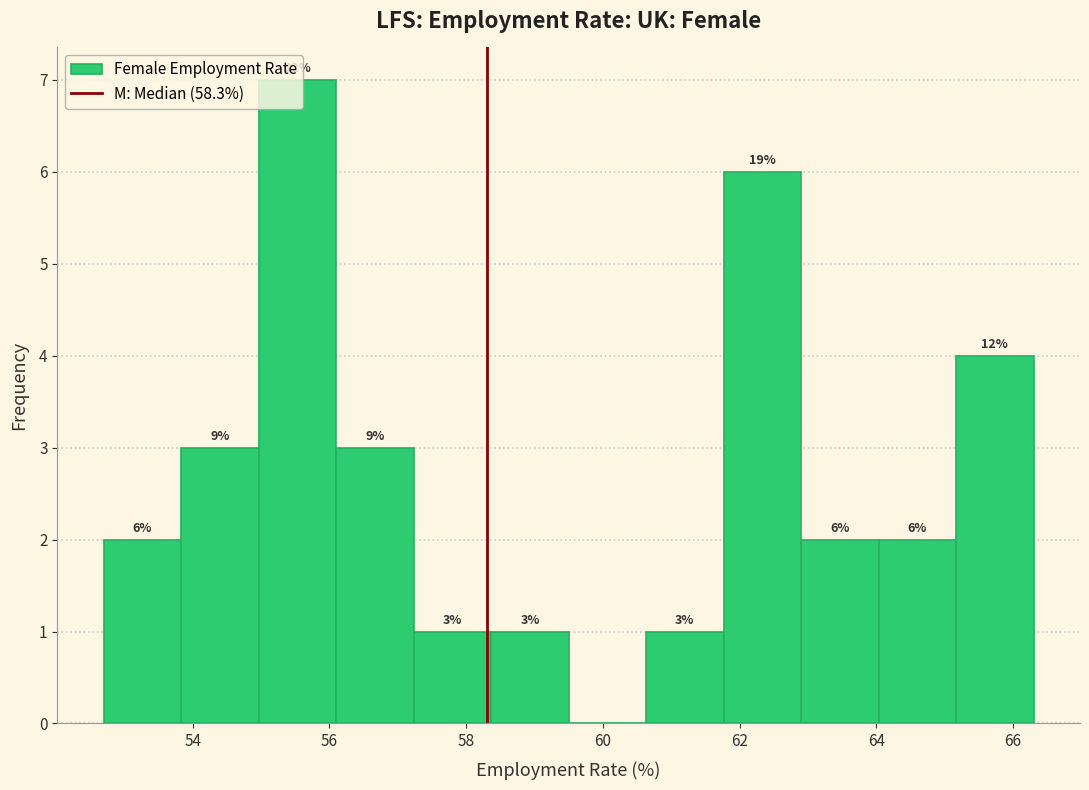

Over which range of the x-axis is the bar tallest?

55.0 to 56.2